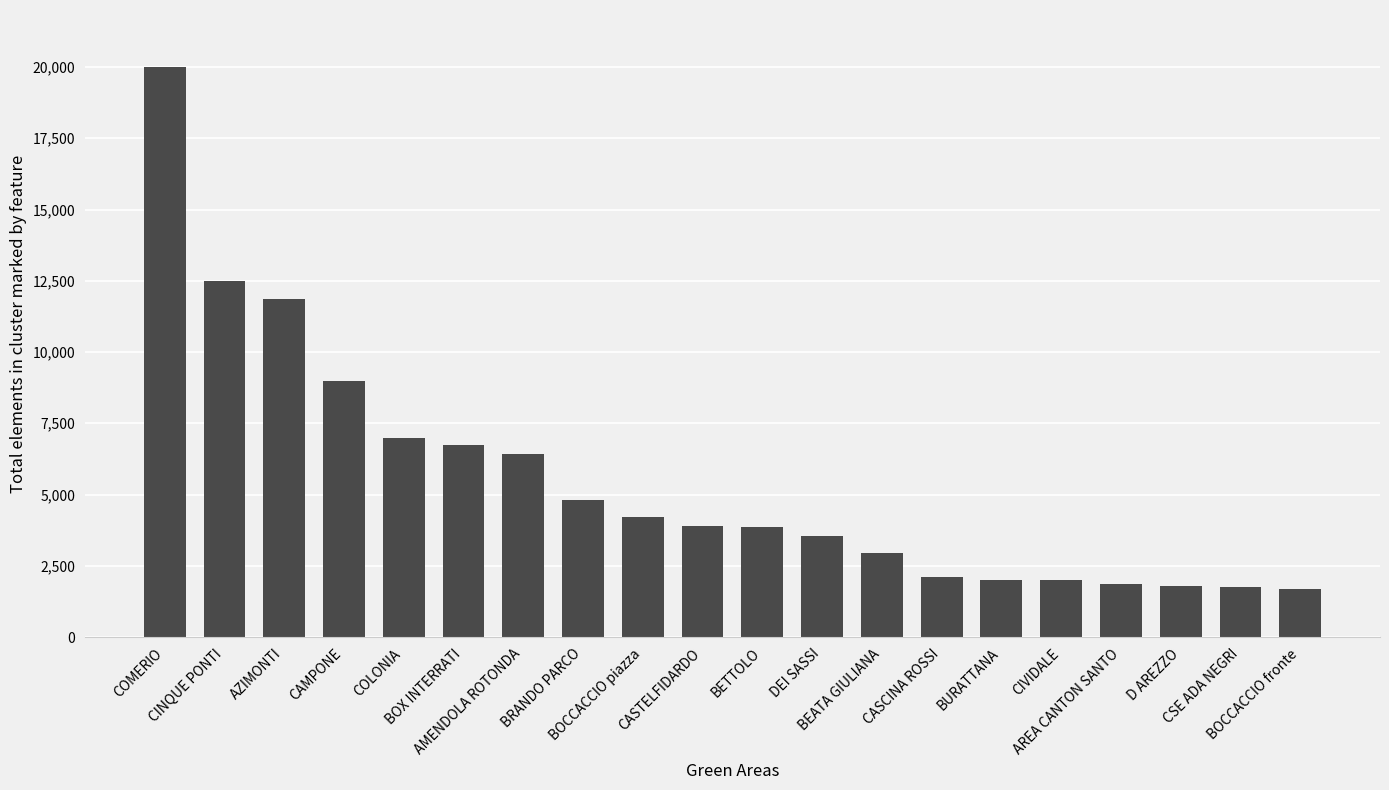

What is the difference between the maximum and minimum values?

18300